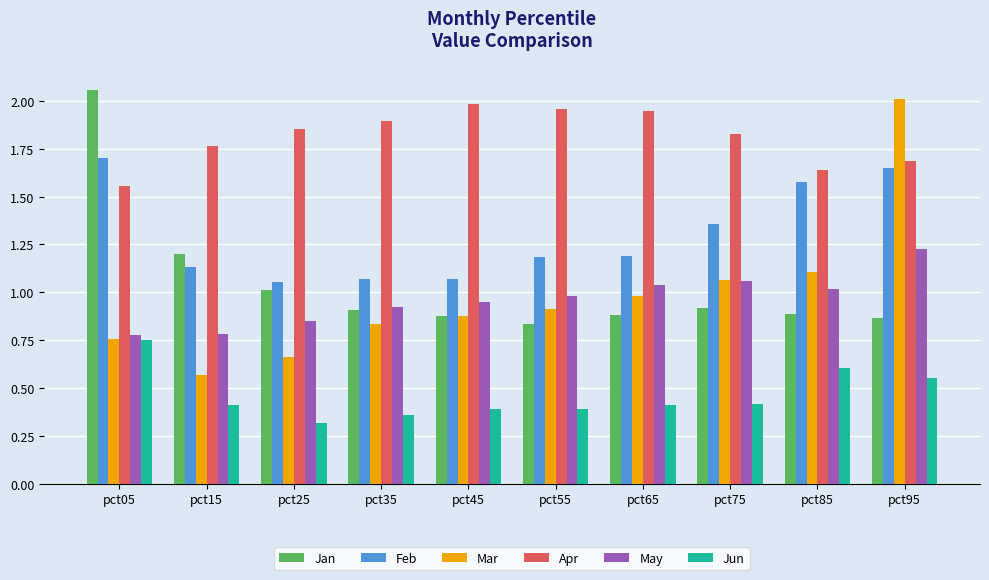

List the series in order of their peak value, lowest first.

Jun, May, Feb, Apr, Mar, Jan